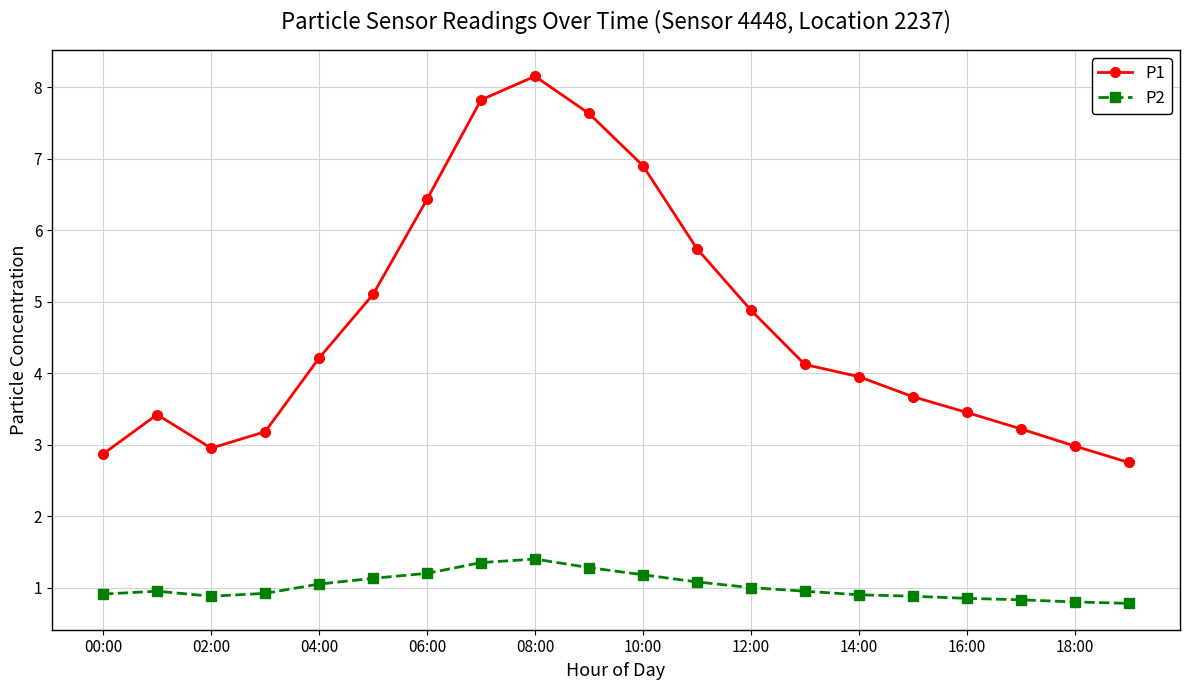

What is the minimum value shown in the chart?

0.8